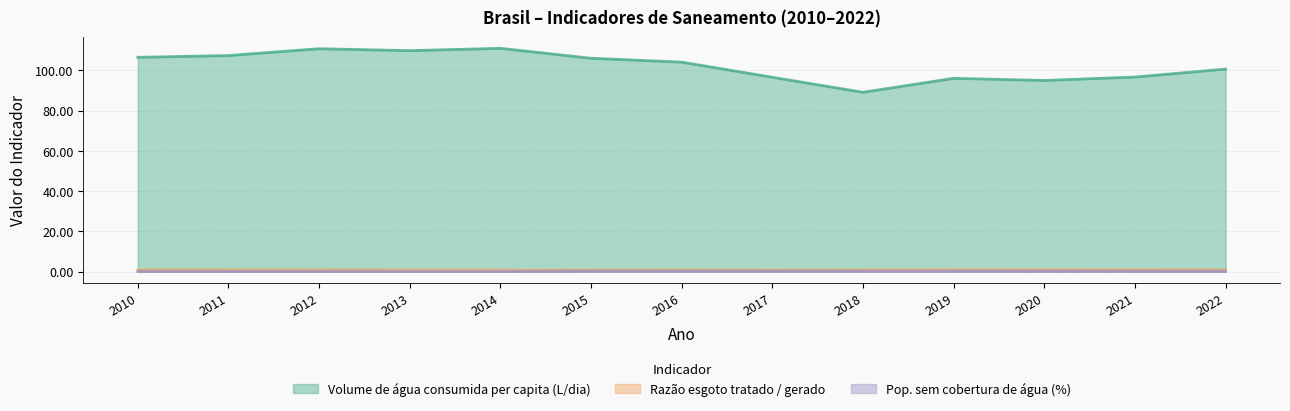

Which series has the largest total across all categories?

Volume de água consumida per capita (L/dia)